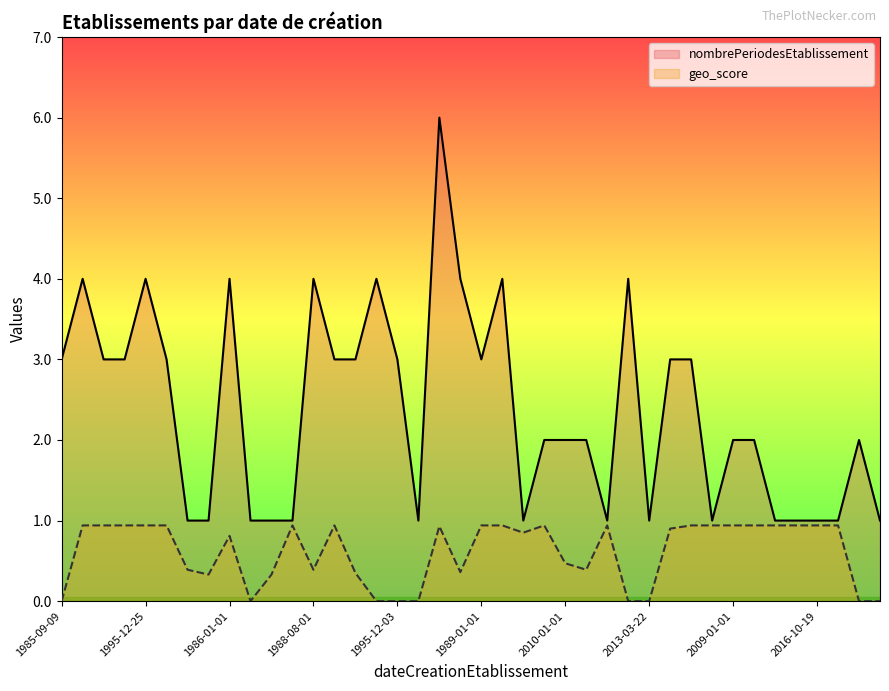

Which has a higher value, 1985-09-09 or 2017-09-30?

1985-09-09